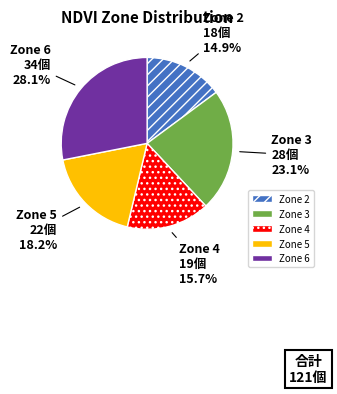

Is Zone 4 the majority of the pie?

No